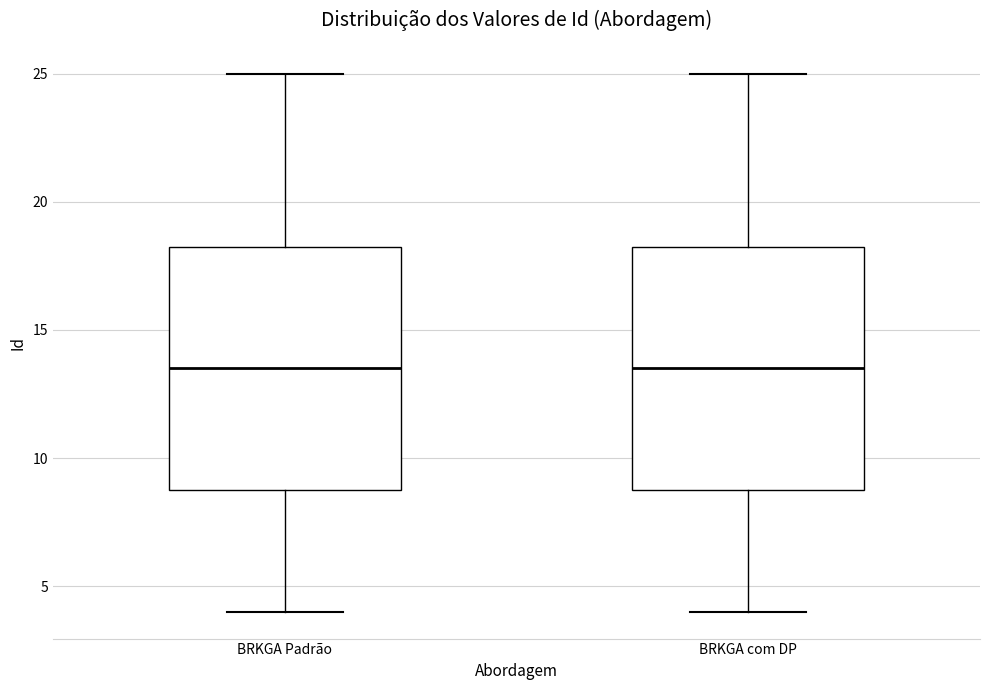

Reading left to right, transcribe this box plot: for each box, give where its median line is, the range the box spans, and where its two whiskers end, as read against the y-axis. The values are not printed on the chart, so give them approximately, as read against the axis.

BRKGA Padrão: median 13.5, box 9.0 to 18.5, whiskers 4.0 to 25.0
BRKGA com DP: median 13.5, box 9.0 to 18.5, whiskers 4.0 to 25.0